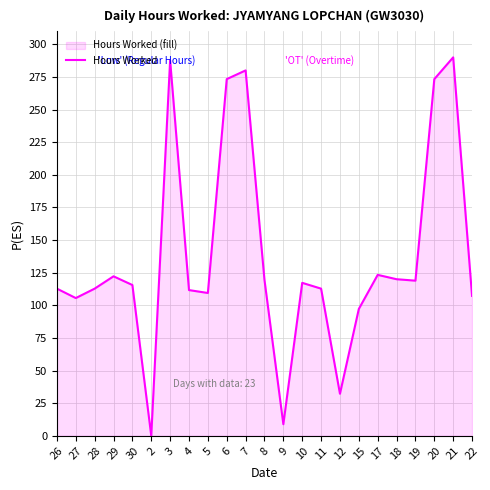

Rank the categories by value from lowest to highest.

2, 9, 12, 15, 27, 22, 5, 4, 26, 28, 11, 30, 10, 19, 8, 18, 29, 17, 6, 20, 7, 3, 21